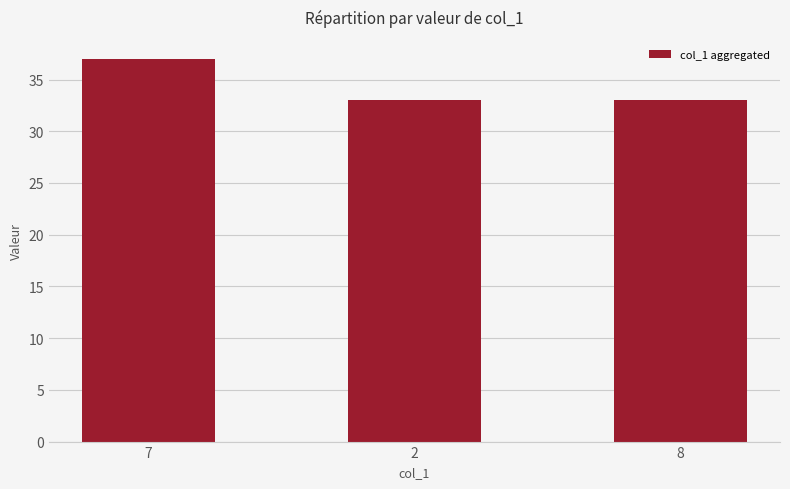

What is the value of the 1st bar from the left?

37